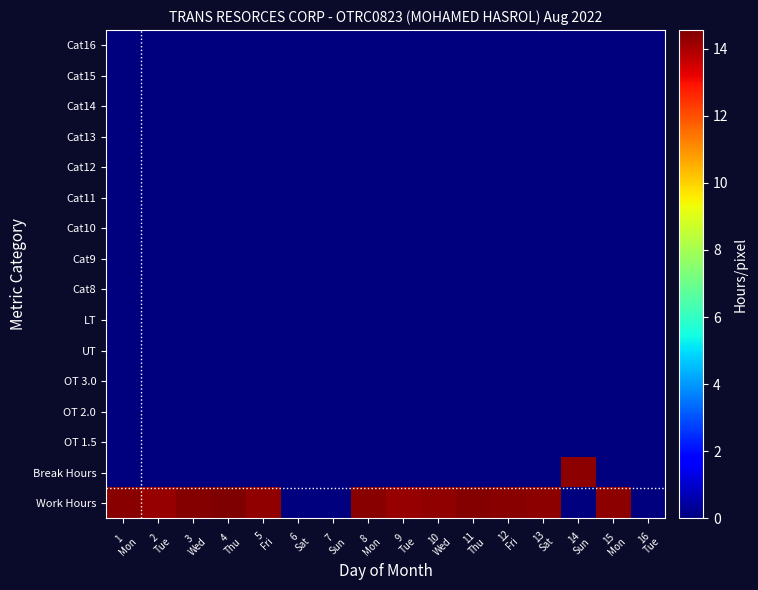

Rank the series by their maximum value, from lowest to highest.

OT 1.5, OT 2.0, OT 3.0, UT, LT, Cat8, Cat9, Cat10, Cat11, Cat12, Cat13, Cat14, Cat15, Cat16, Break Hours, Work Hours